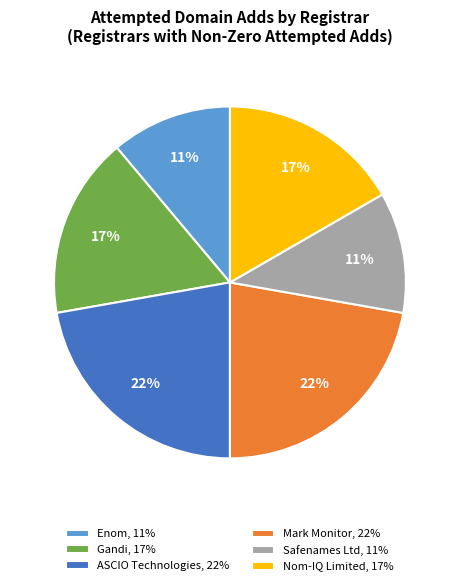

Combined, do Nom-IQ Limited, 17% and Mark Monitor, 22% account for over 50%?

No